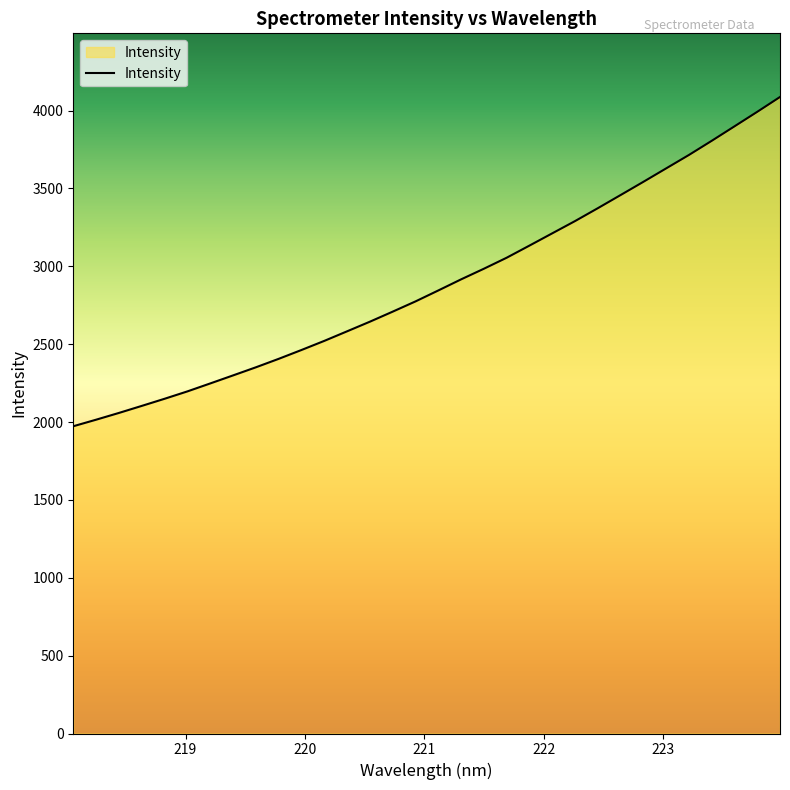

What is the smallest value displayed?

1972.8